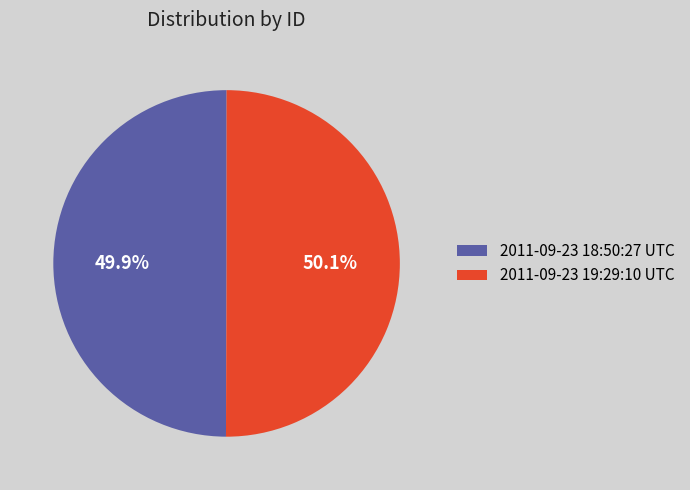

What is the ratio of the value at 2011-09-23 18:50:27 UTC to the value at 2011-09-23 19:29:10 UTC?

1.0